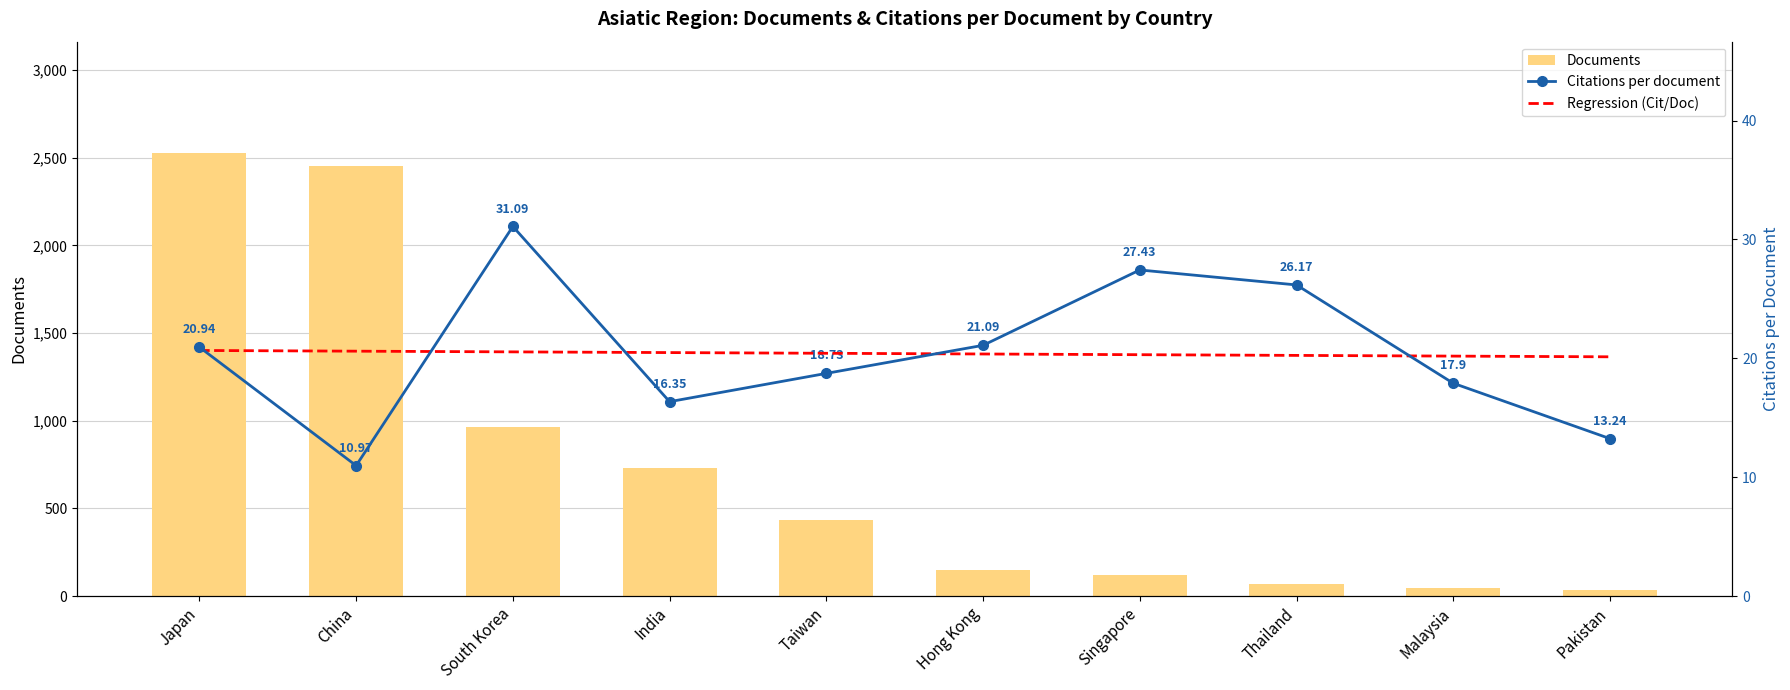

What is the label of the 7th bar from the left?

Singapore